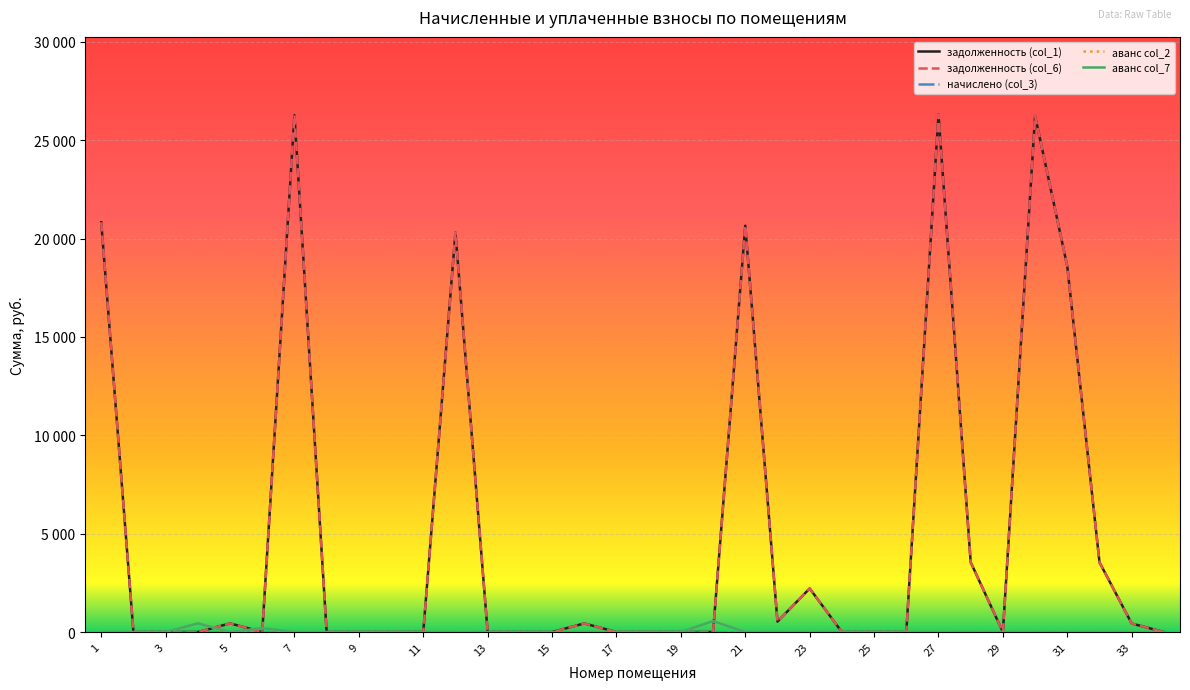

How many intersections are there between задолженность (col_1) and аванс col_7?

6